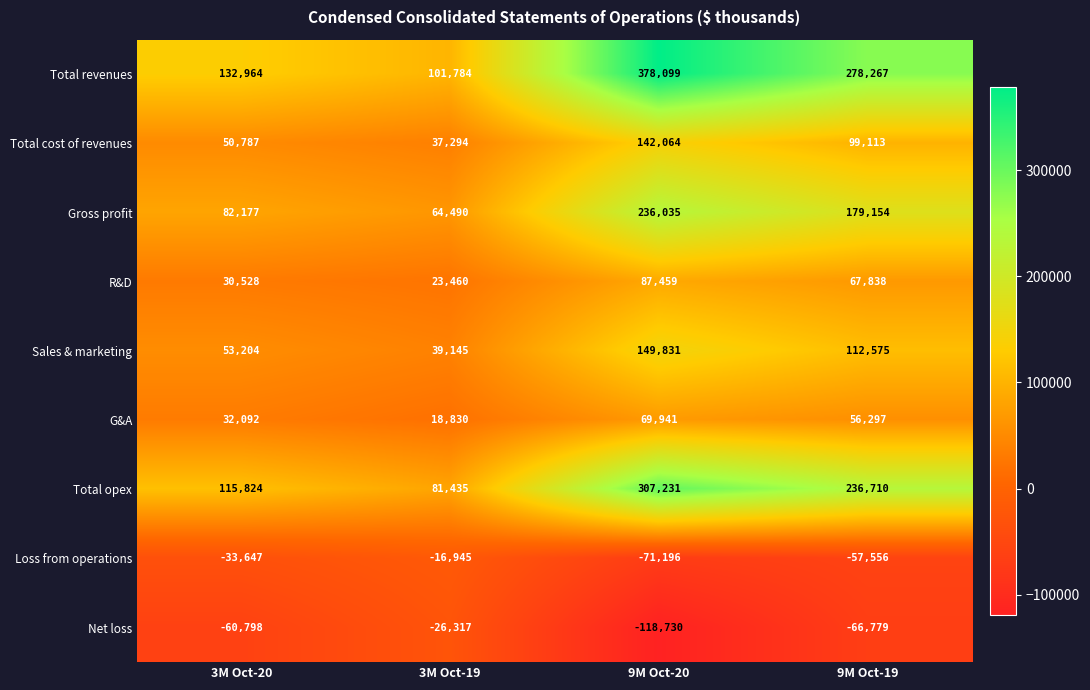

Which category has the highest value in the Gross profit series?

9M Oct-20